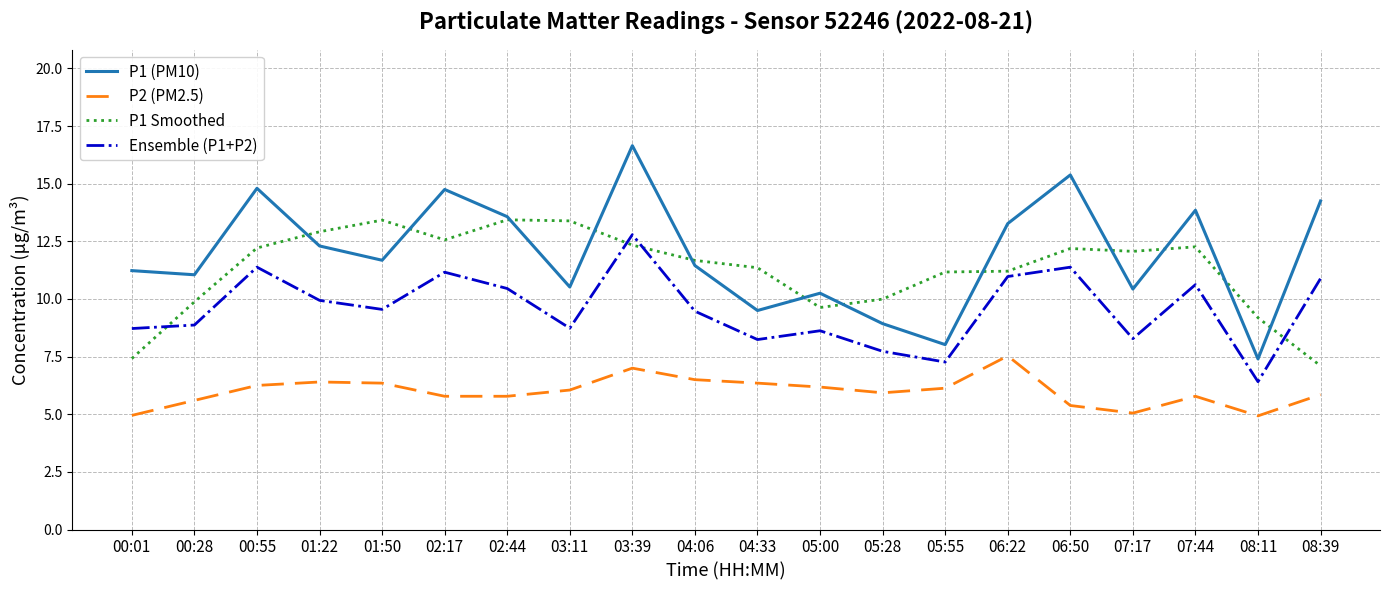

The value of P1 Smoothed at 04:33 is 4.0. True or false?

False